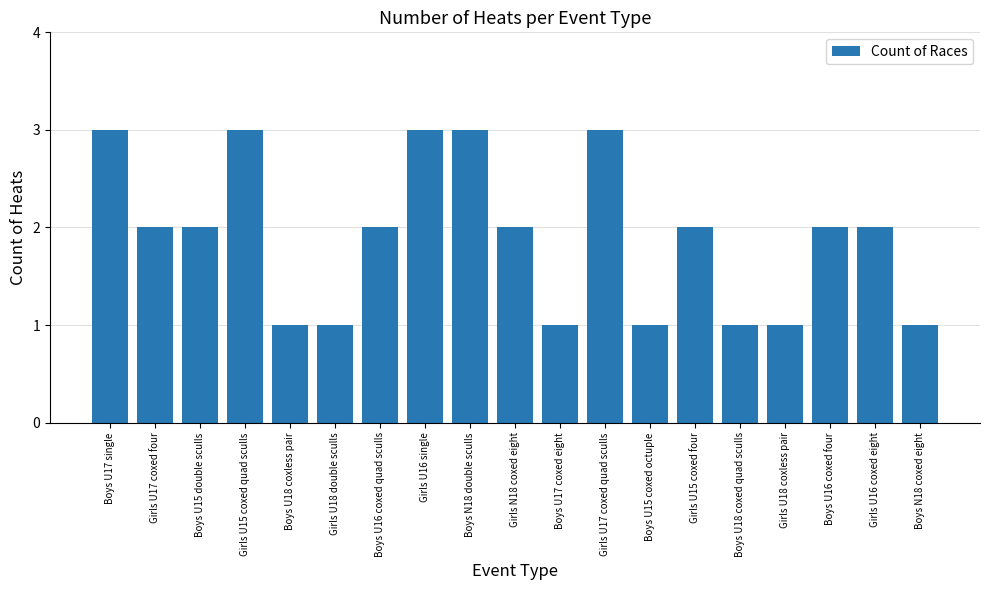

Count the values in the range 1 to 3.

19